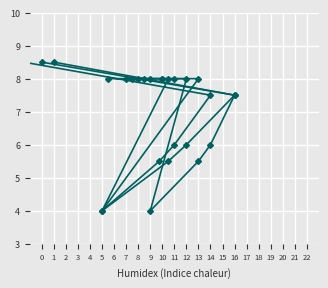

True or false: Avg vs Work Hours has a value of 13.8 at 3.

False